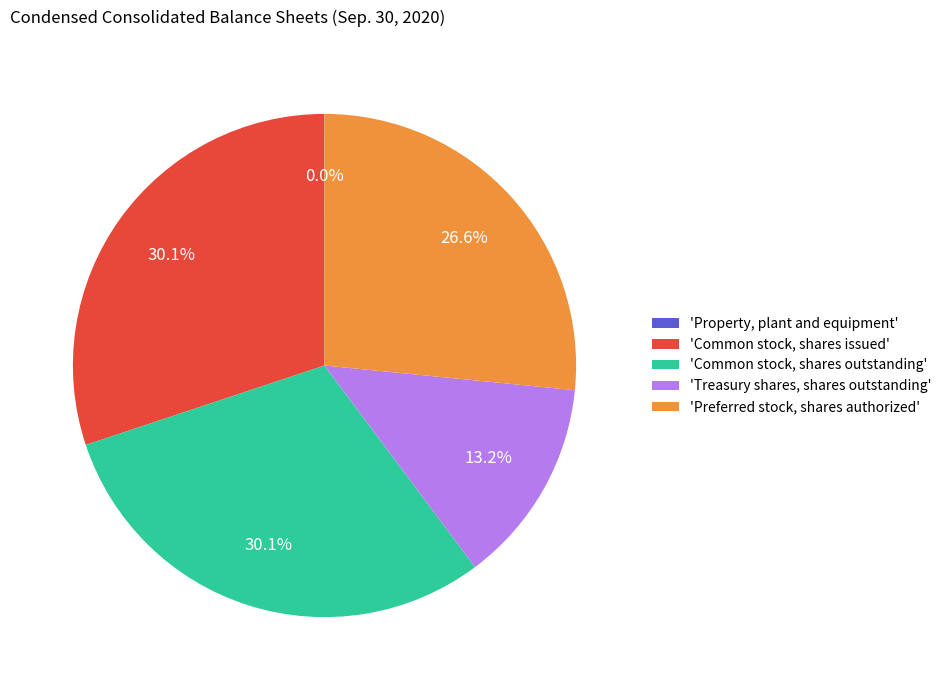

Combined, do 'Treasury shares, shares outstanding' and 'Common stock, shares outstanding' account for over 50%?

No